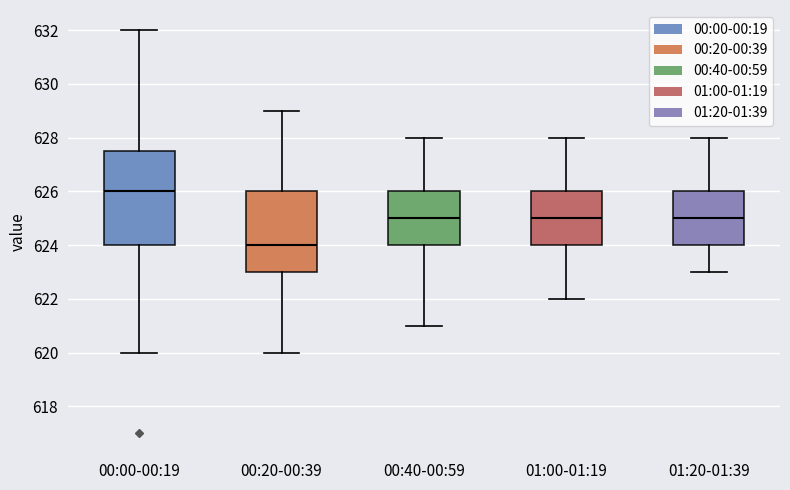

Which box has the lowest median line?

00:20-00:39